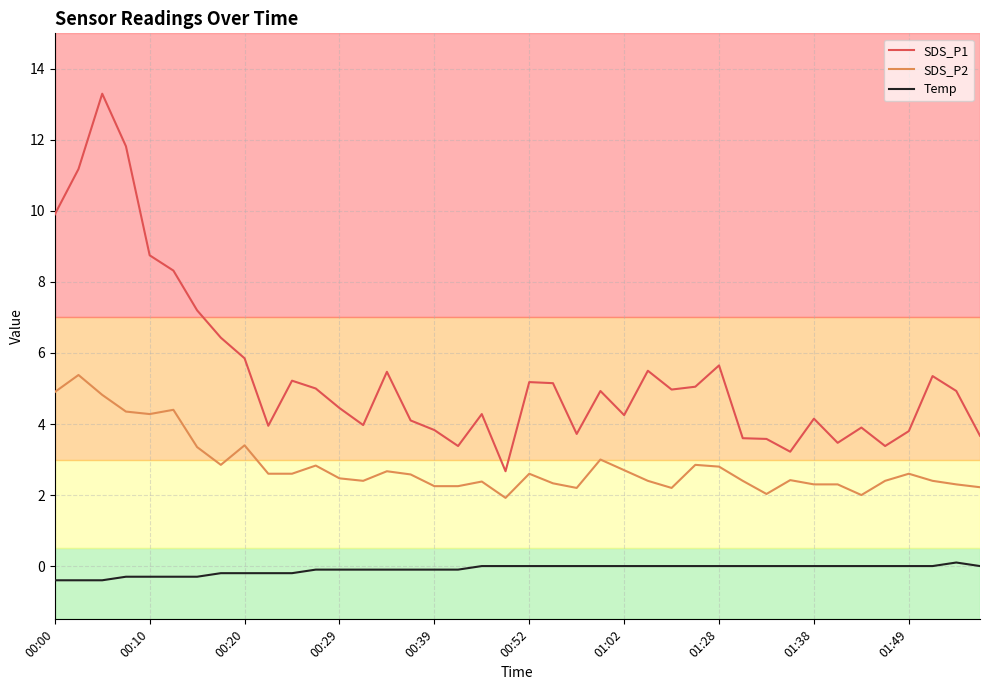

Rank the series by their maximum value, from lowest to highest.

Temp, SDS_P2, SDS_P1